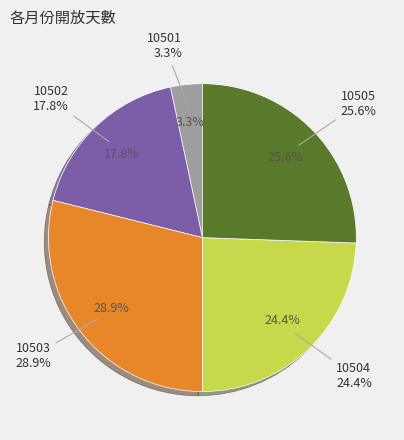

Which slice is the smallest?

10501